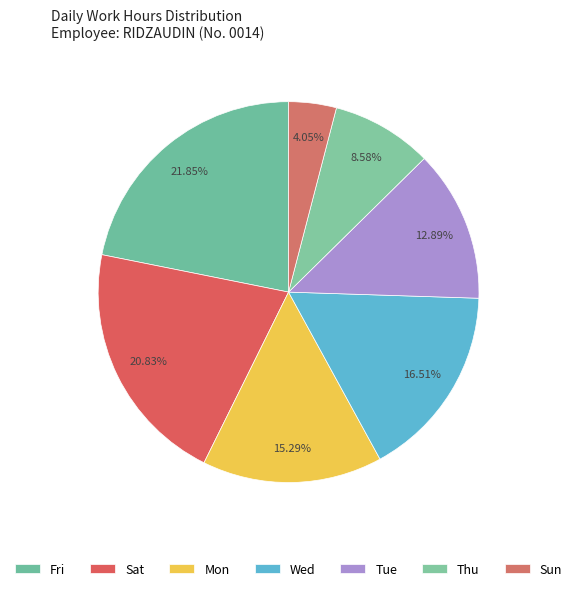

How many slices are in this pie chart?

7